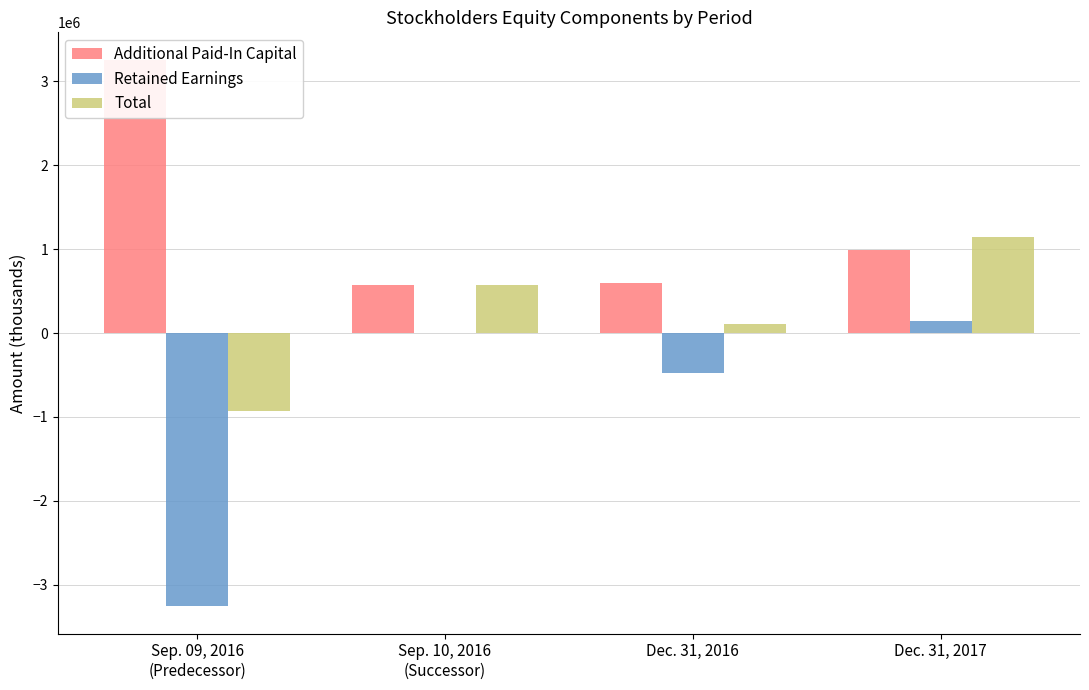

At which label does Additional Paid-In Capital reach its minimum?

Sep. 10, 2016
(Successor)